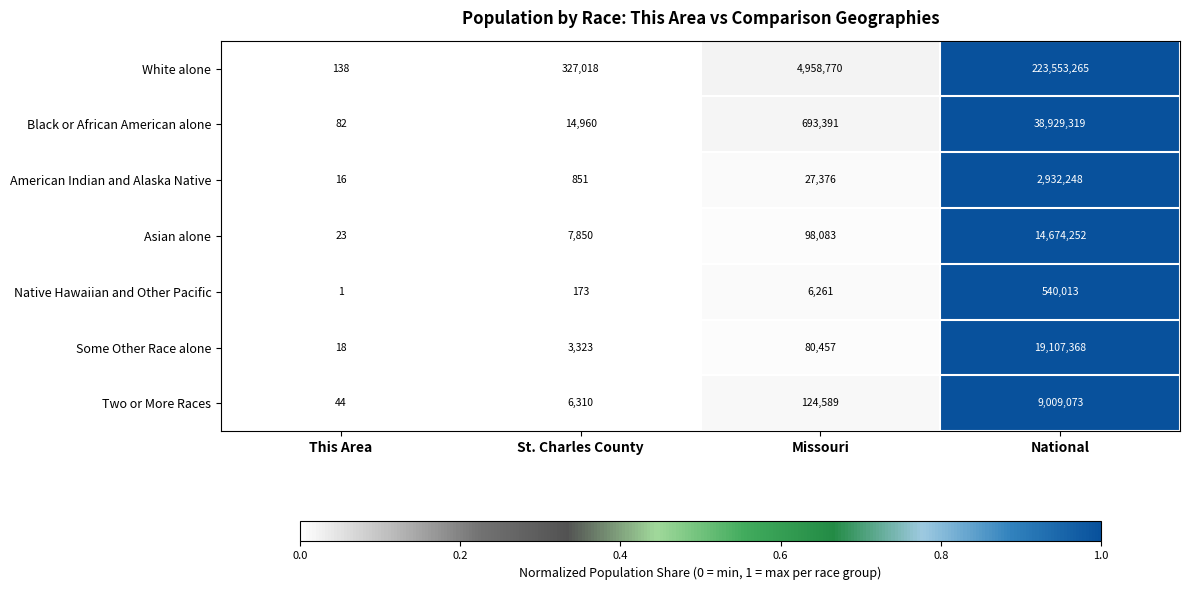

Reading right to left, what are all the values shown in this chart?

White alone: 223553265	4958770	327018	138
Black or African American alone: 38929319	693391	14960	82
American Indian and Alaska Native: 2932248	27376	851	16
Asian alone: 14674252	98083	7850	23
Native Hawaiian and Other Pacific: 540013	6261	173	1
Some Other Race alone: 19107368	80457	3323	18
Two or More Races: 9009073	124589	6310	44